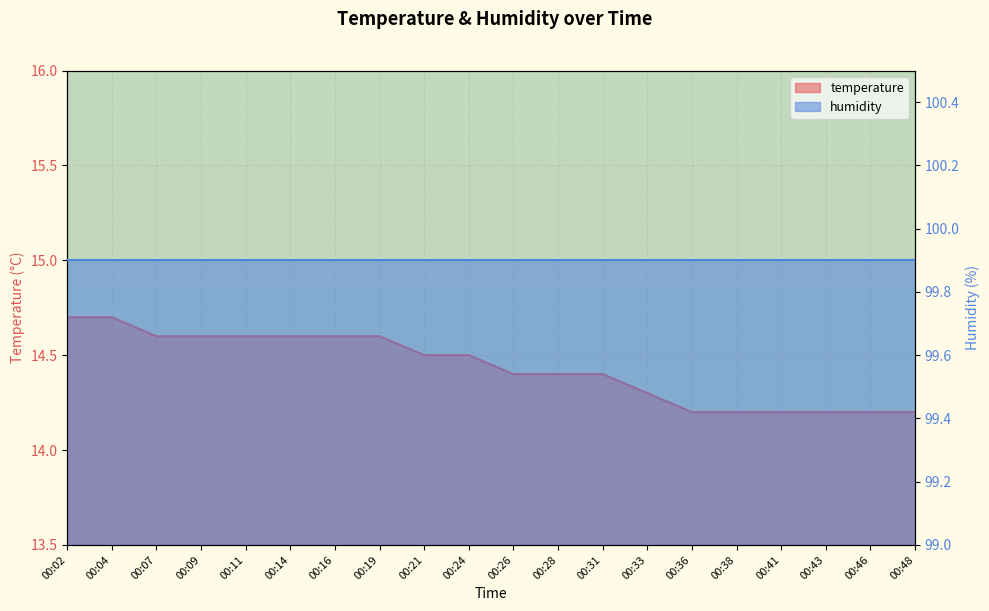

Count the number of categories in the chart.

20